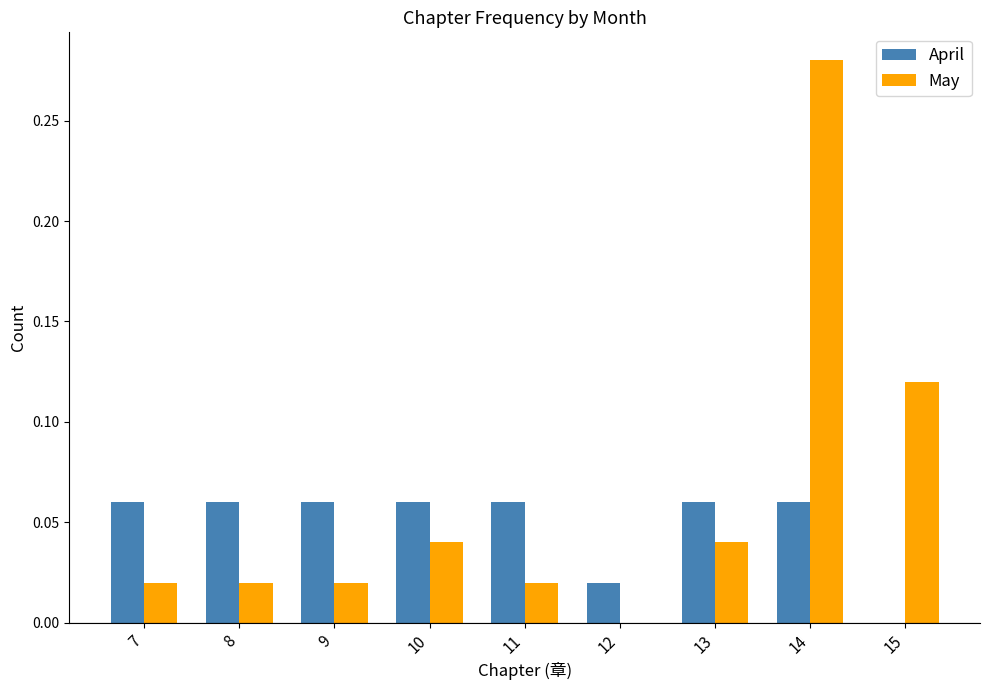

Which category has the highest value in the May series?

14